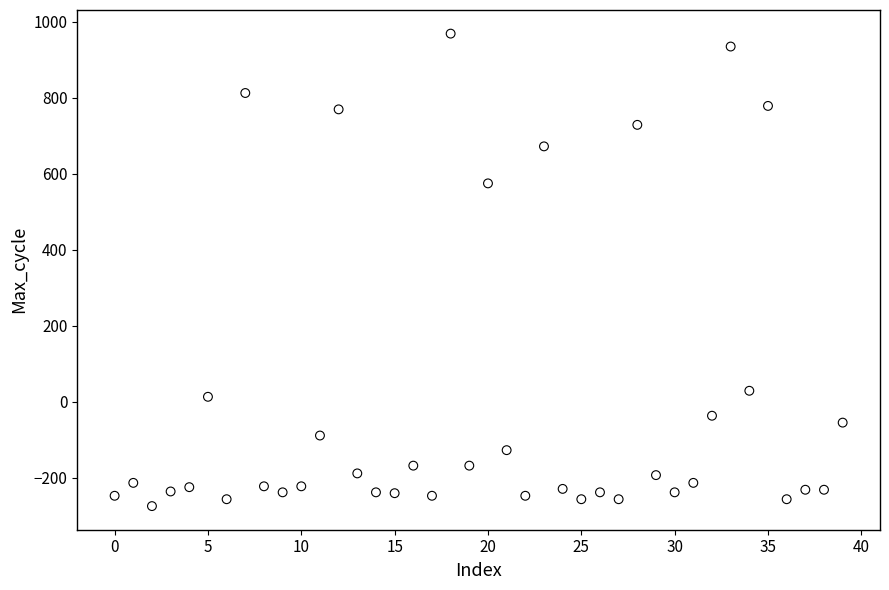

What Y value in the scatter plot is closest to 347?

574.6